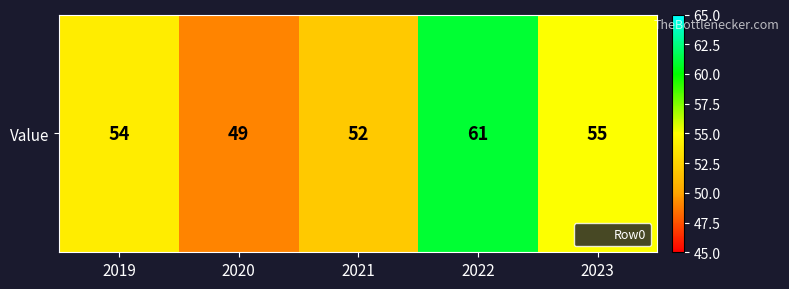

Approximately how many times larger is the value at 2020 compared to 2021?

0.9